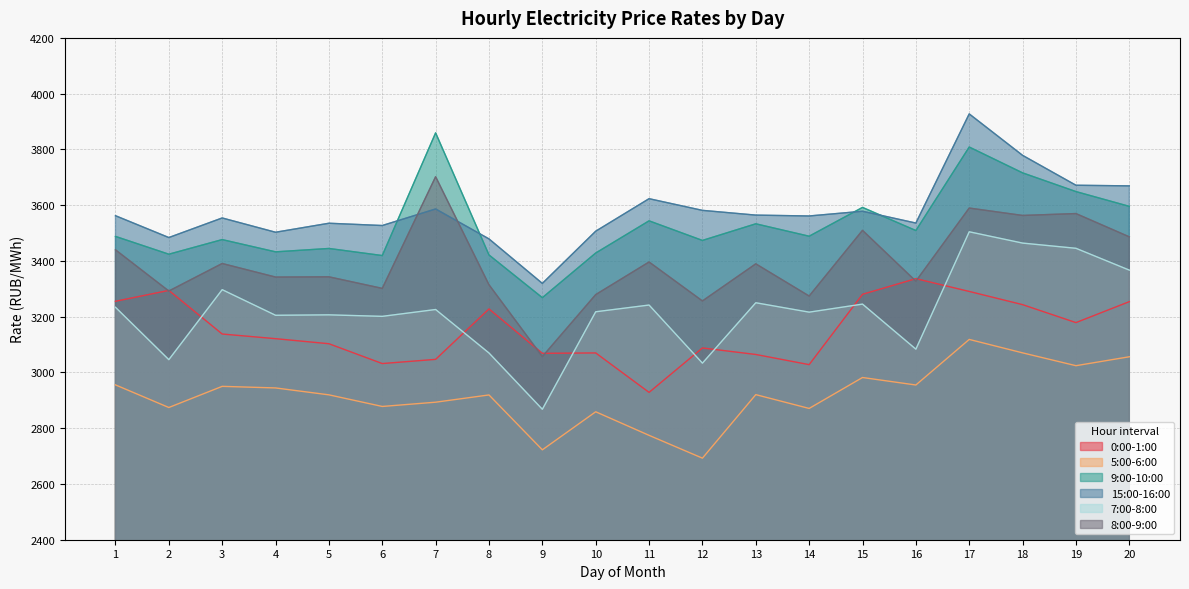

Where is 15:00-16:00 nearest to the value 3623?

11